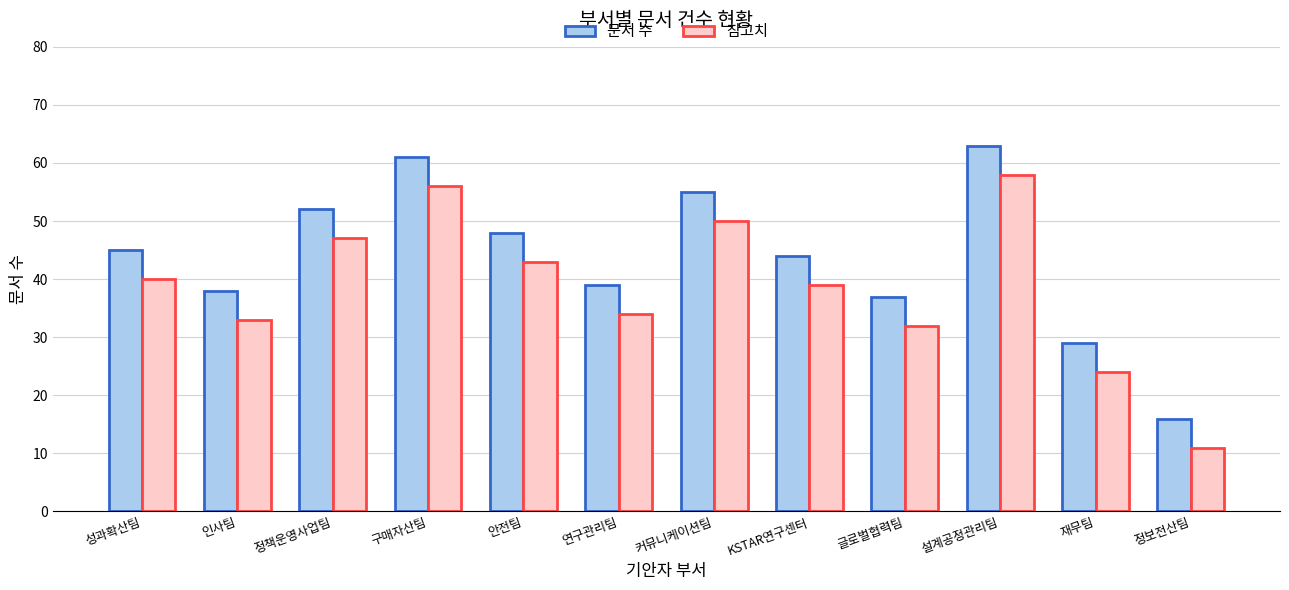

What value does the 참고치 series have at 성과확산팀?

40